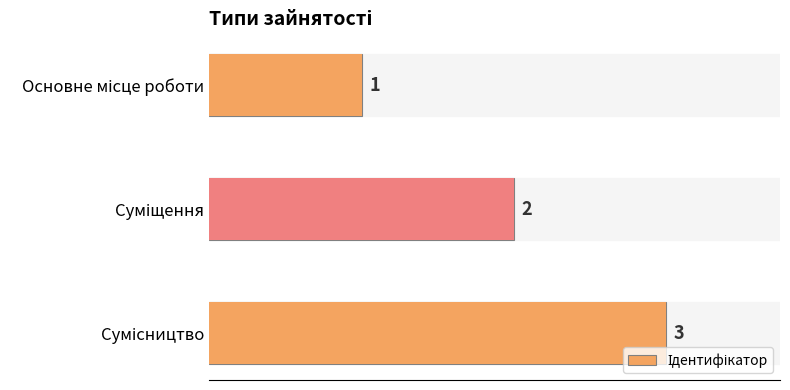

Reading right to left, transcribe all the data shown in this chart.

3	2	1